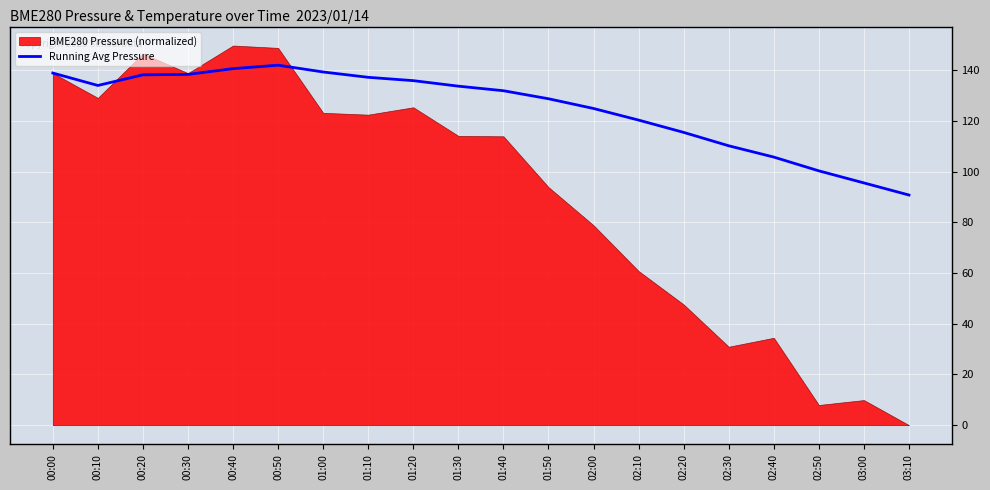

What is the minimum value for Running Avg Pressure?

90.7